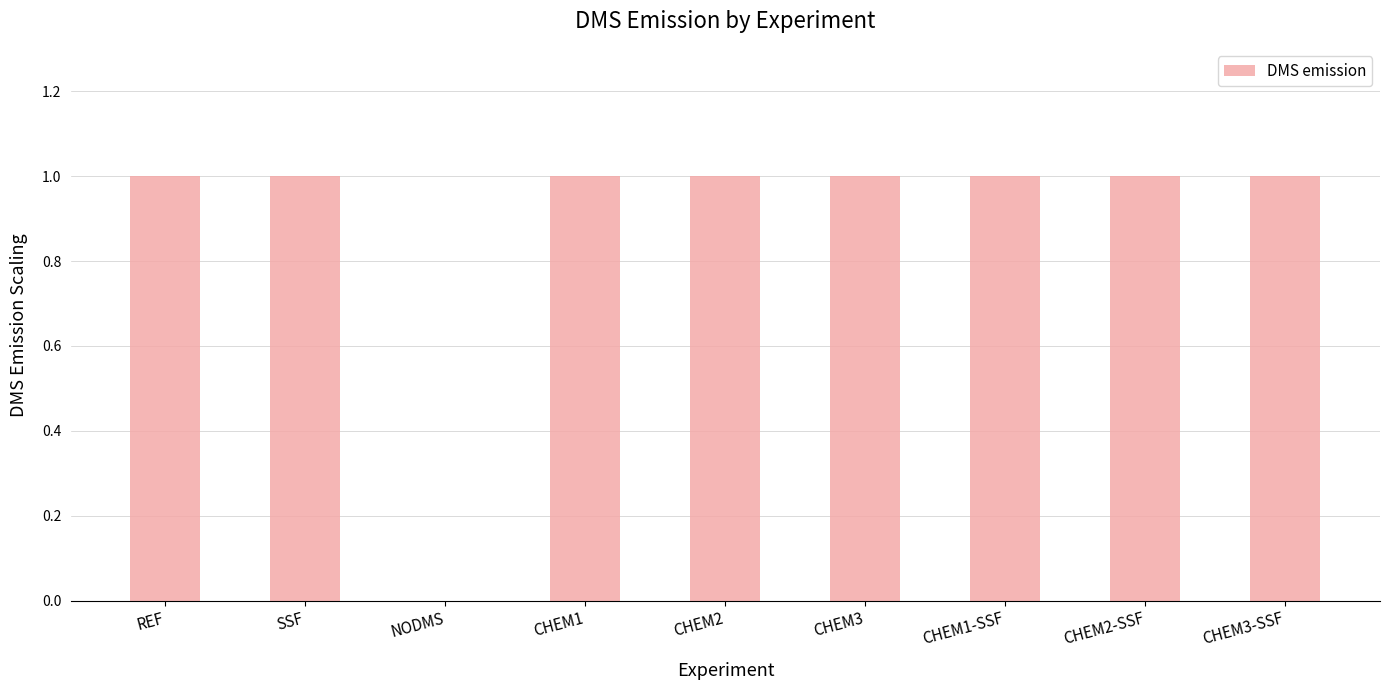

How many distinct data groups are displayed?

1